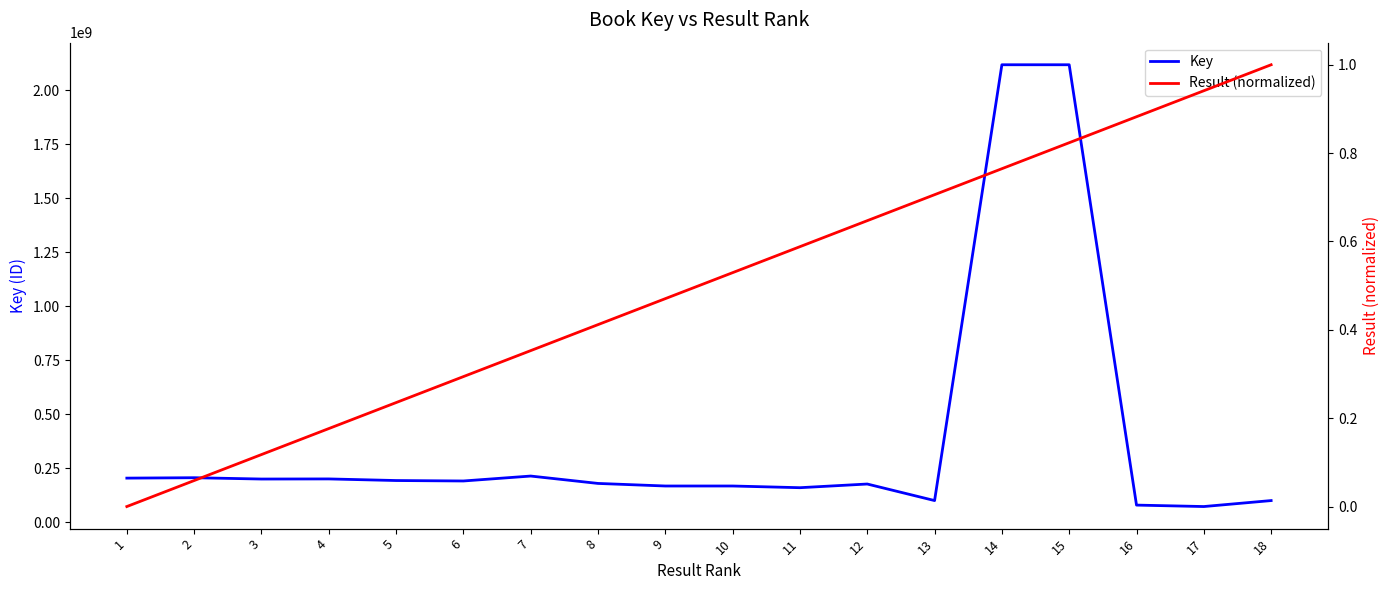

At how many categories does at least one series exceed 542225653?

2